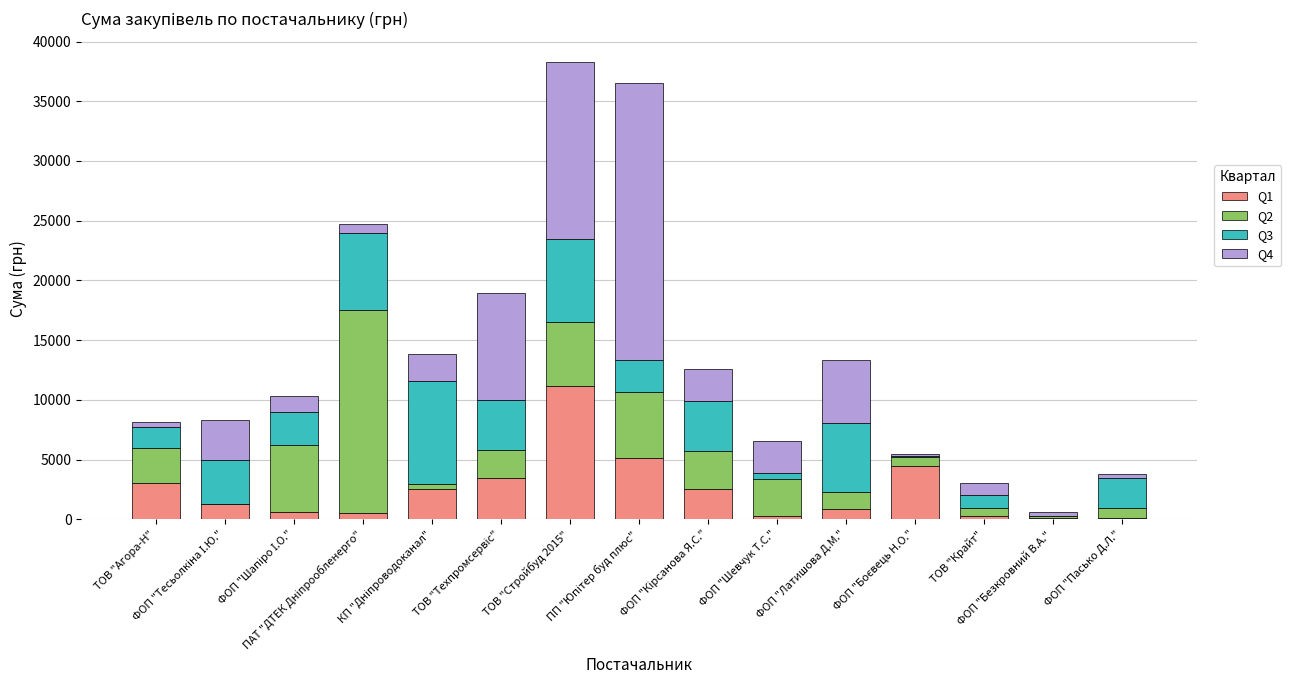

What are all the series names shown in the legend?

Q1, Q2, Q3, Q4